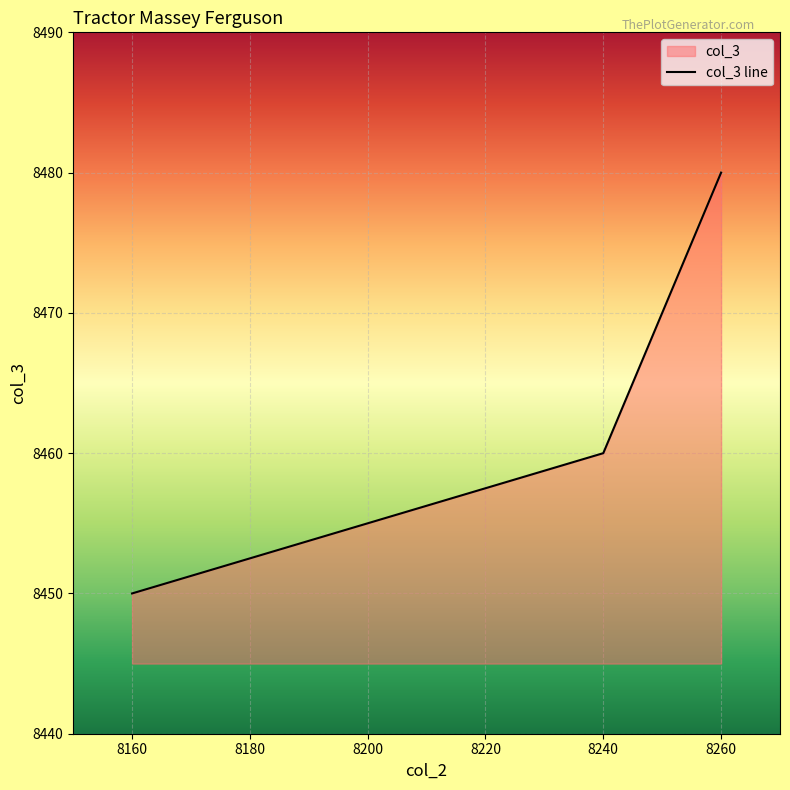

True or false: the data has more than 1 interior local peaks.

False